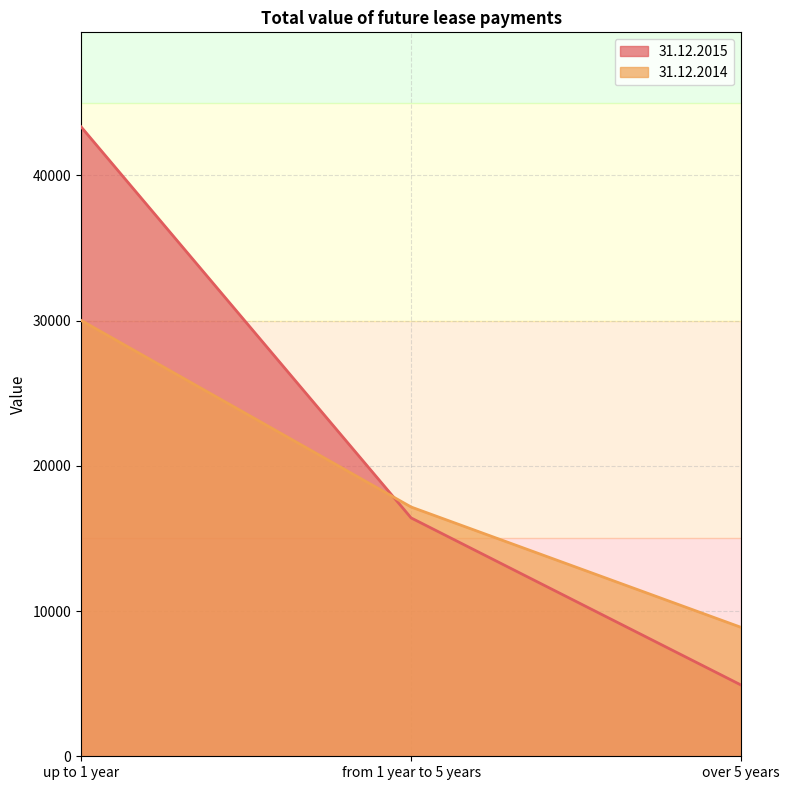

What is the difference between the second highest and minimum values in the 31.12.2014 series?

8291